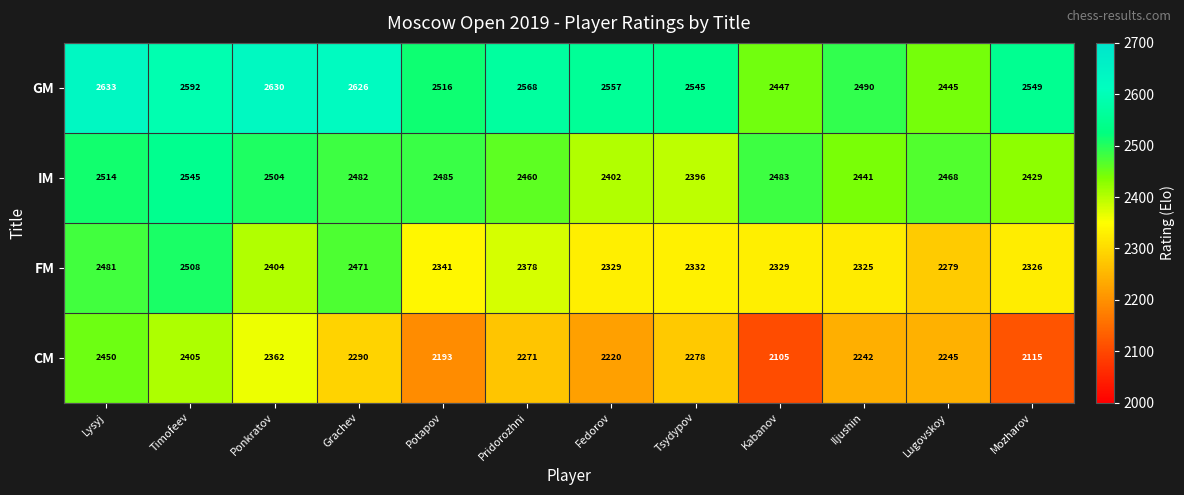

Which series has the widest spread of values?

CM